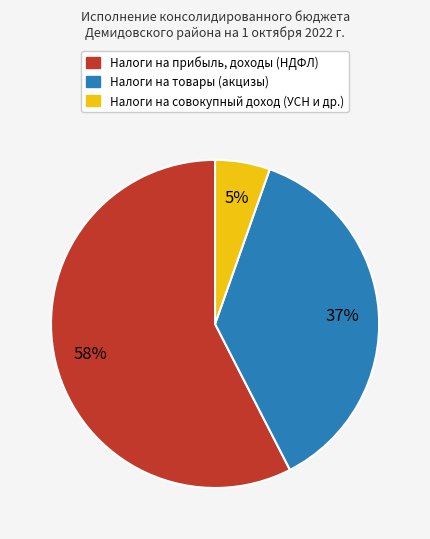

How many slices are in this pie chart?

3